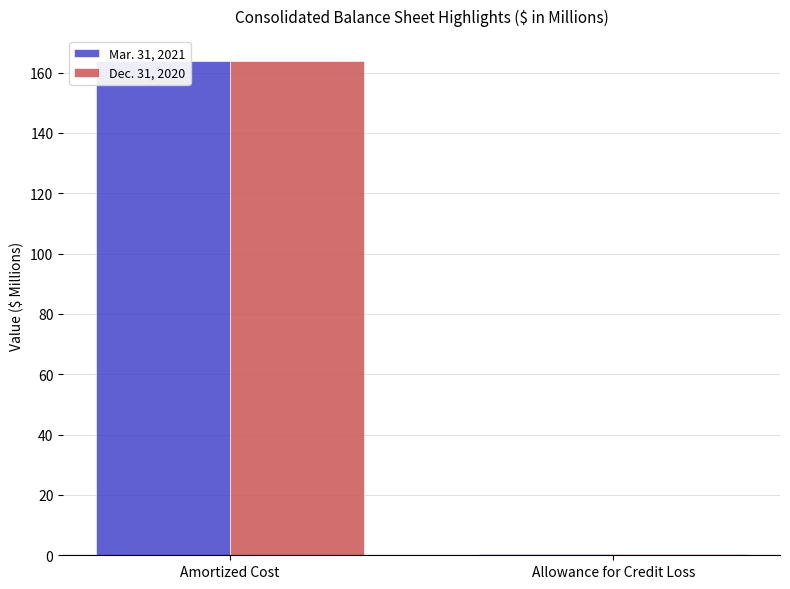

At how many categories does at least one series exceed 97?

1